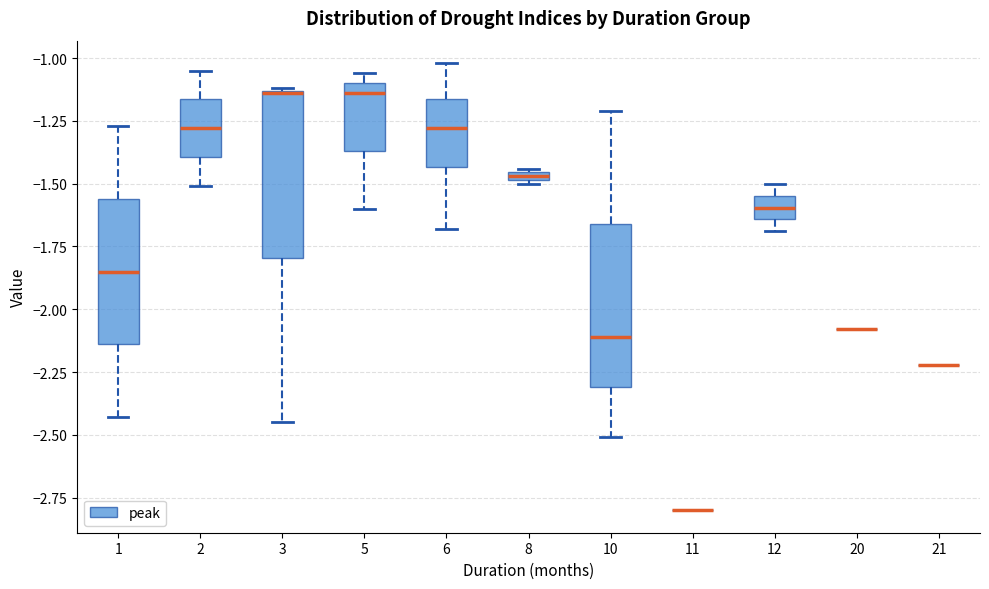

Where does the median line of the box at x = 10 sit on the y-axis? The values are not printed on the chart, so give them approximately, as read against the axis.

-2.10